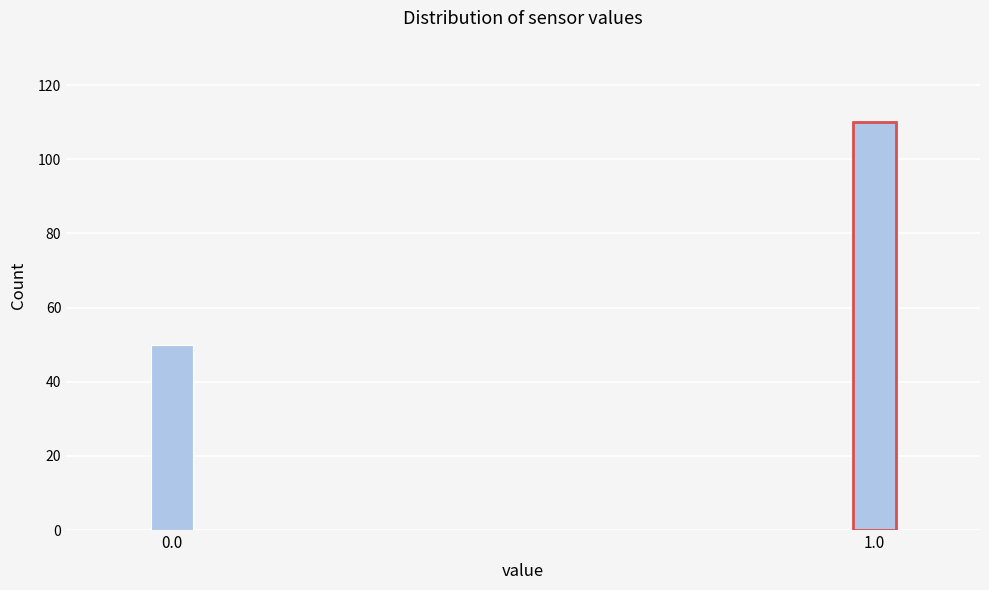

Reading left to right, list all the values displayed in this chart.

0.0=50	1.0=110